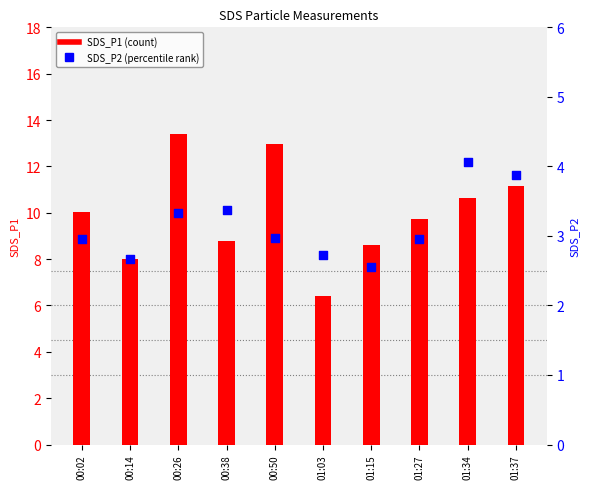

Is the value of SDS_P2 (right axis) at 00:26 greater than the value of SDS_P1 at 00:02?

No